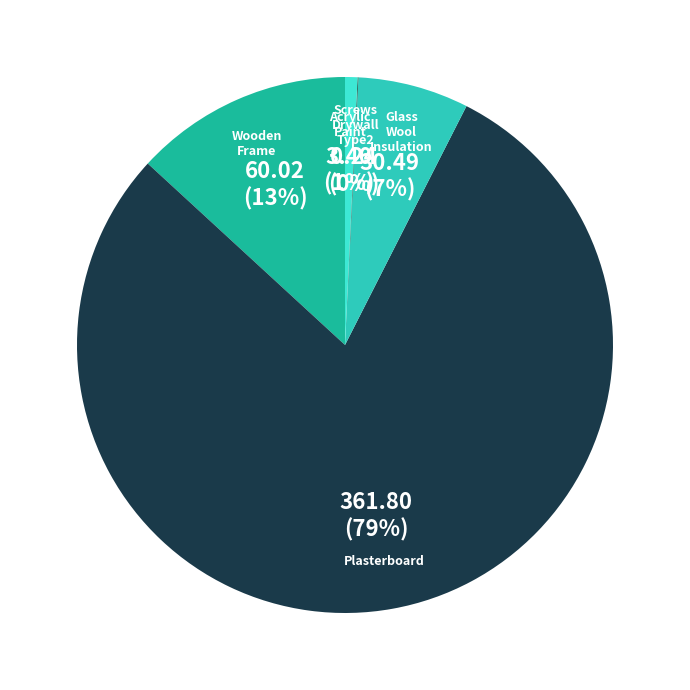

Which category has the biggest portion of the pie?

Plasterboard